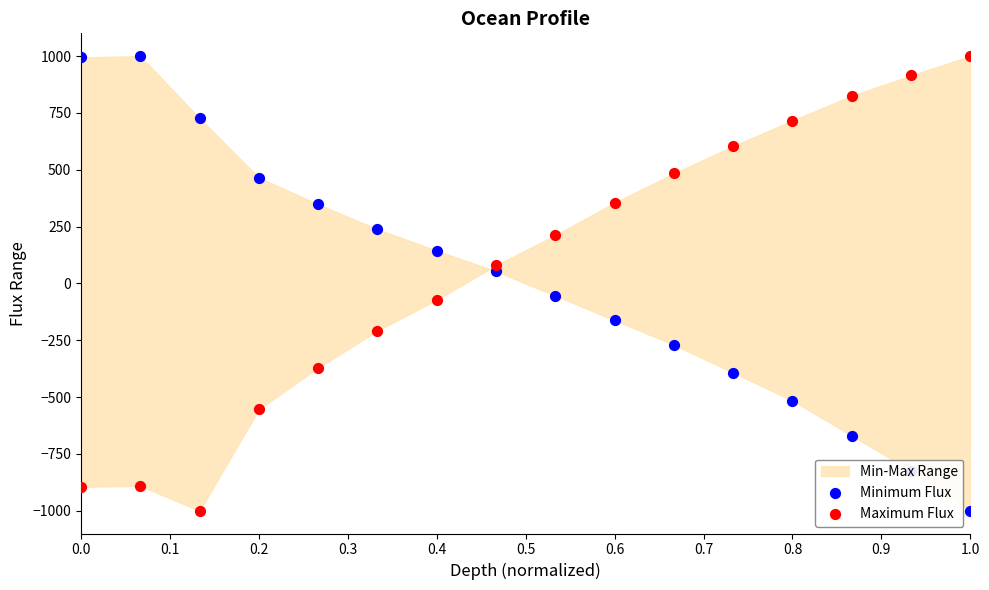

Which series has the widest spread of Y values?

Minimum Flux